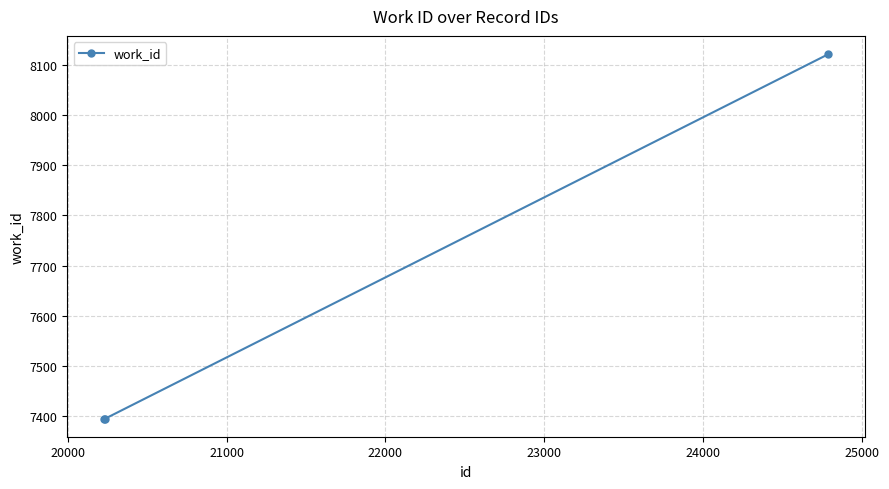

Does the chart display data point markers on the line(s)?

Yes